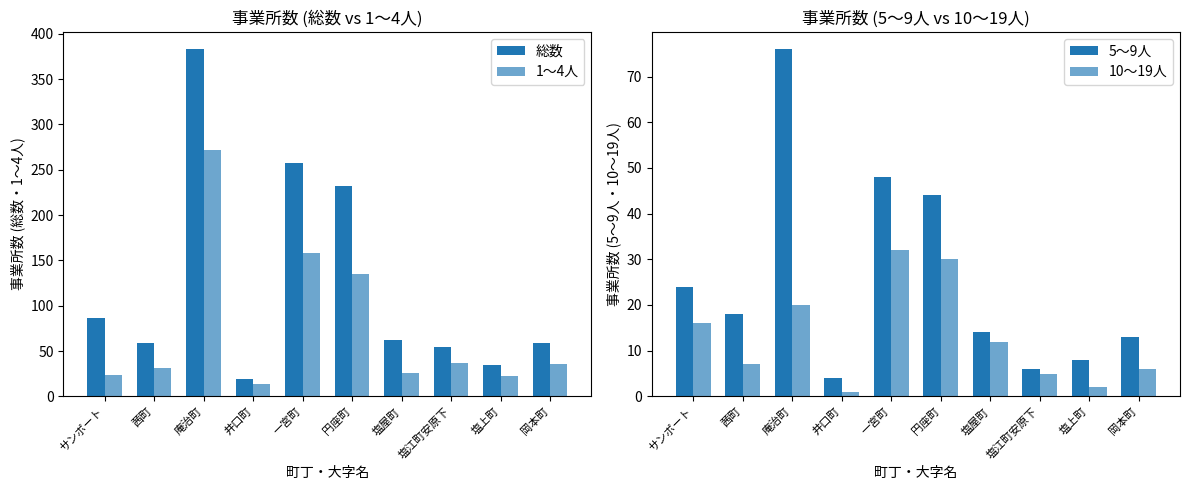

Is it true that 1～4人 equals 46 at 塩屋町?

False